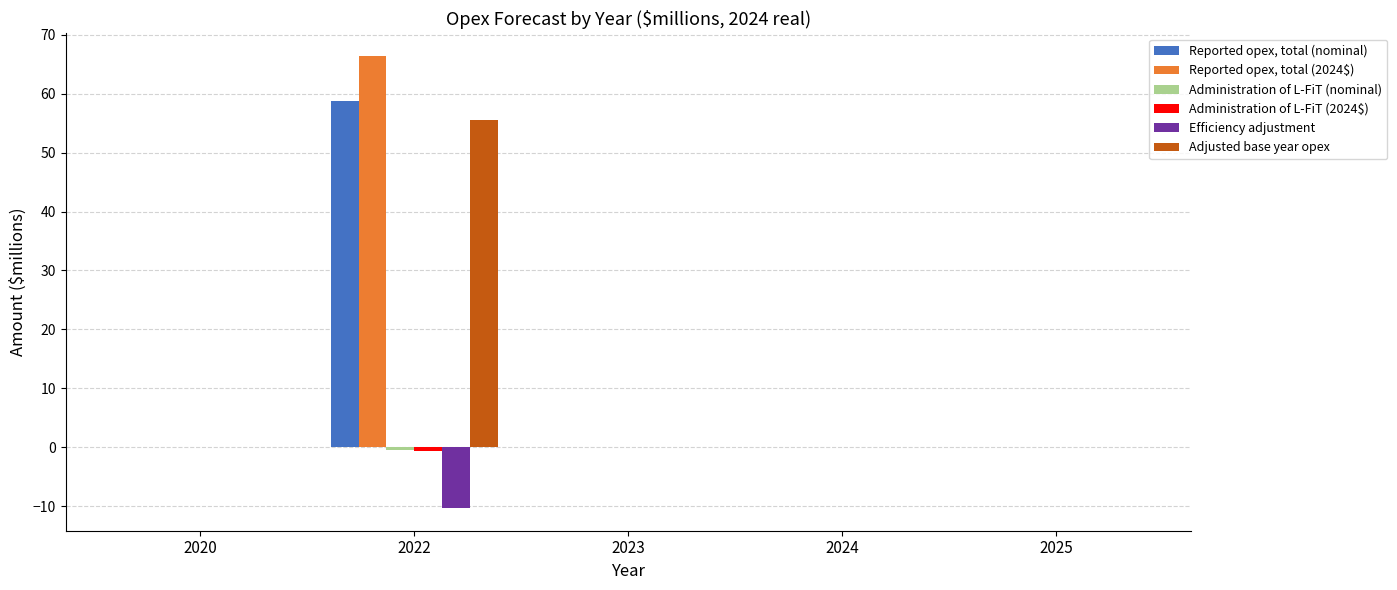

At which category is the sum across all series the highest?

2022